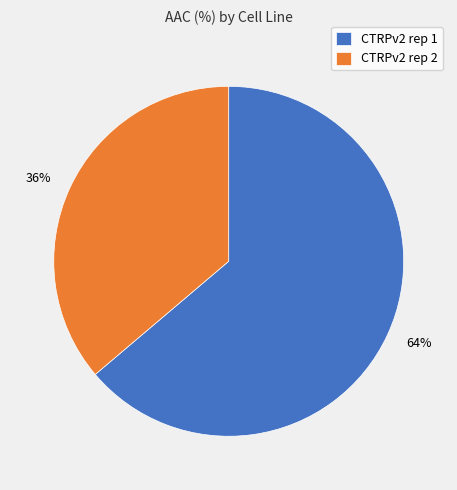

Is it true that CTRPv2 rep 1 is 64% of the pie?

True